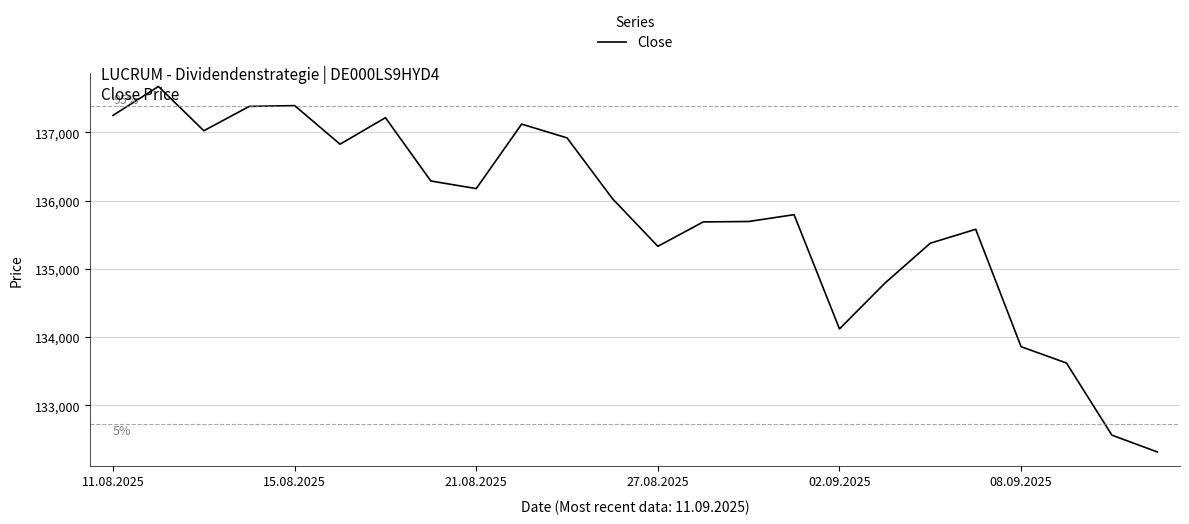

Does the chart have visible grid lines?

Yes